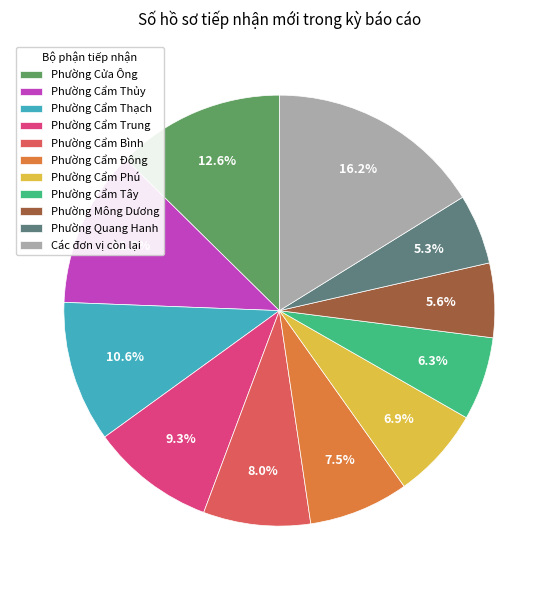

Which category has the biggest portion of the pie?

Các đơn vị còn lại